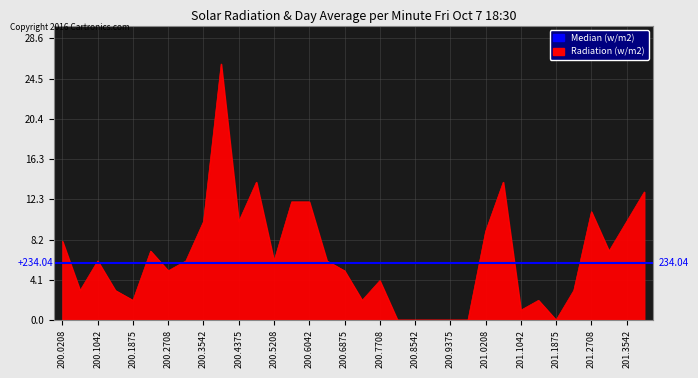

Between 200.7708 and 200.0625, which is larger?

200.7708